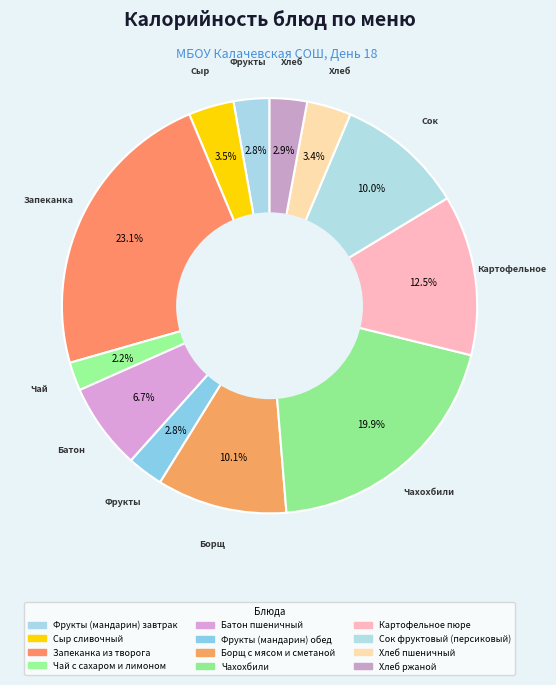

Count the number of slices in the pie.

12